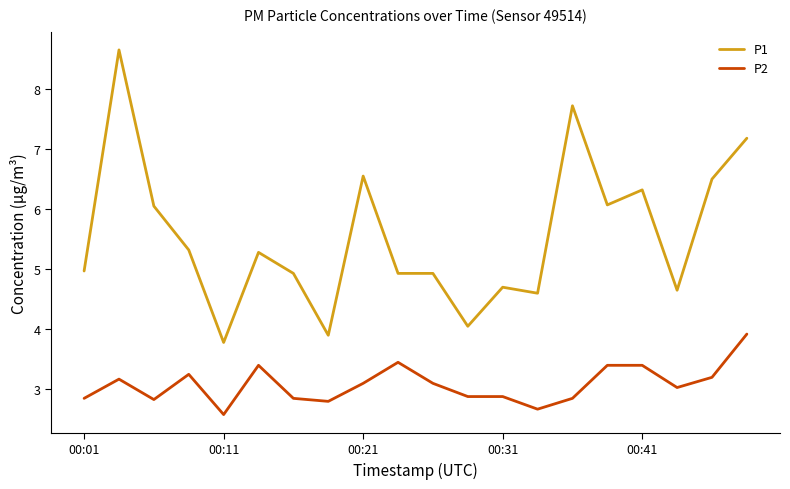

Does the chart display data point markers on the line(s)?

No